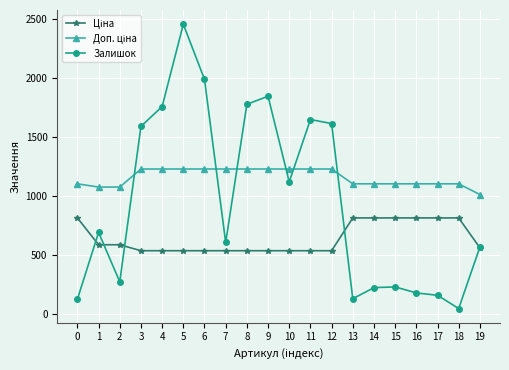

What is the spread (max minus min) of values at 9?

1307.6